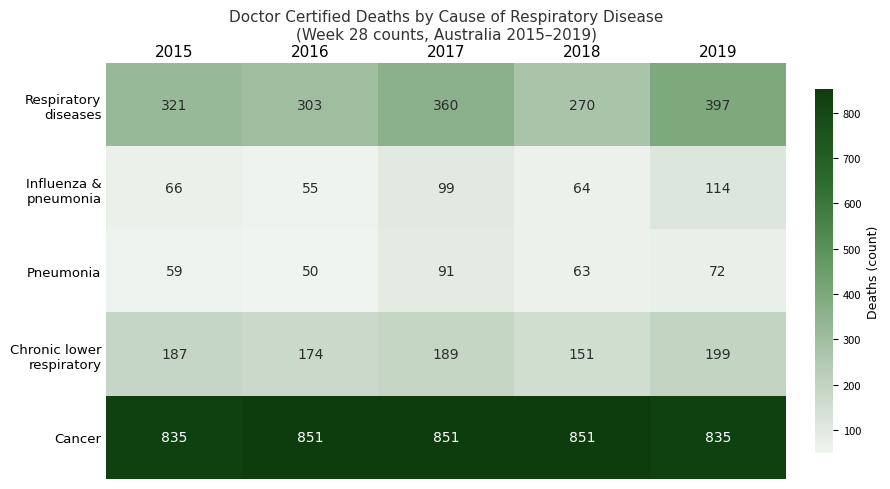

Which category has the lowest value across all series?

2016